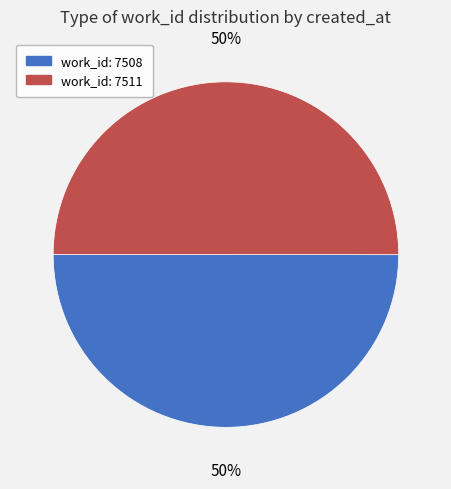

To the nearest percent, what is the average slice percentage?

50%